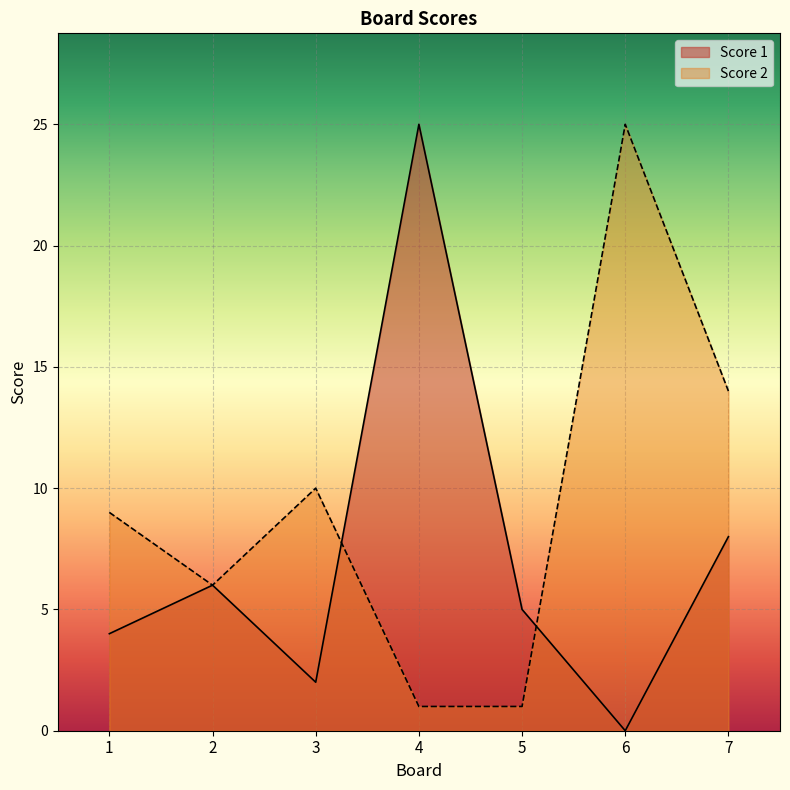

What is the average value of the Score 1 series?

7